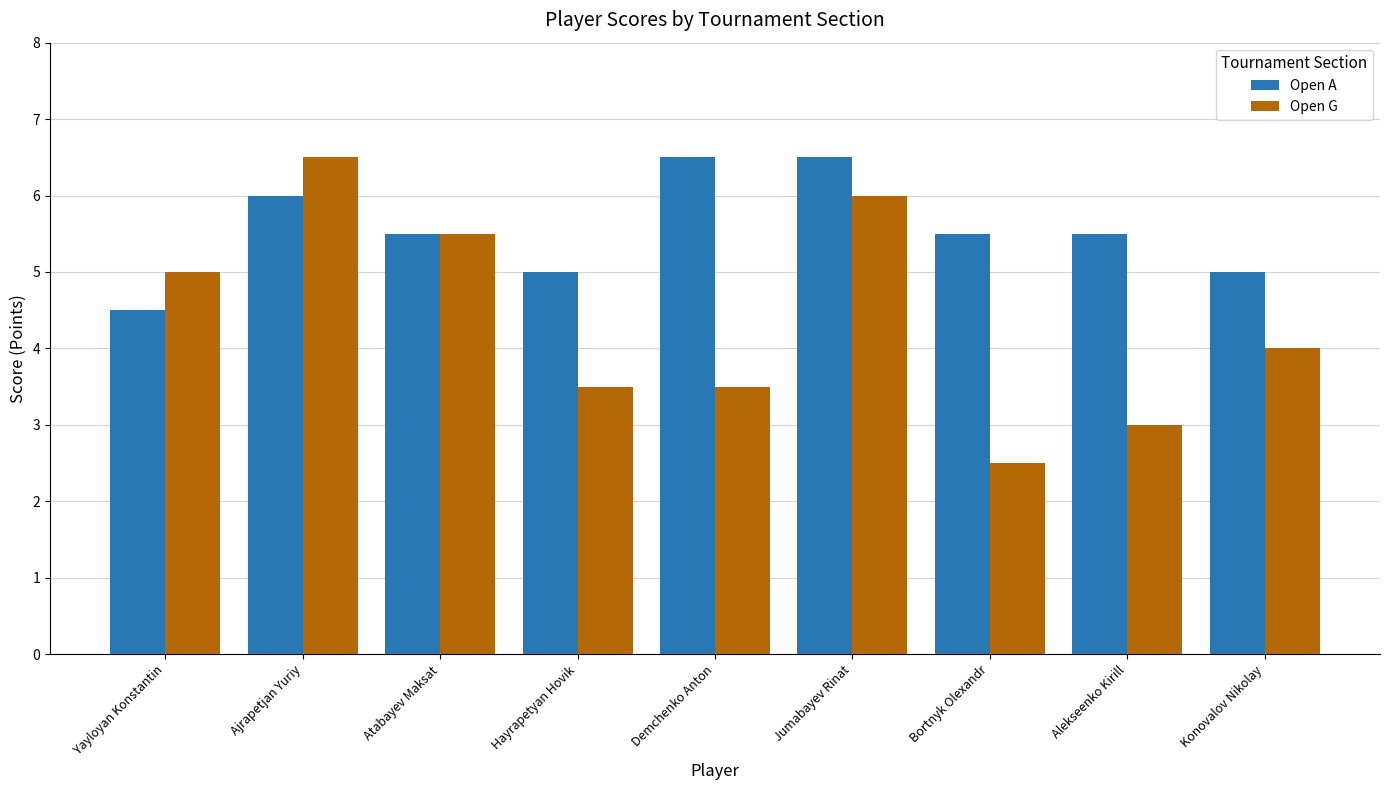

The value of Open G at Demchenko Anton is 1.1. True or false?

False